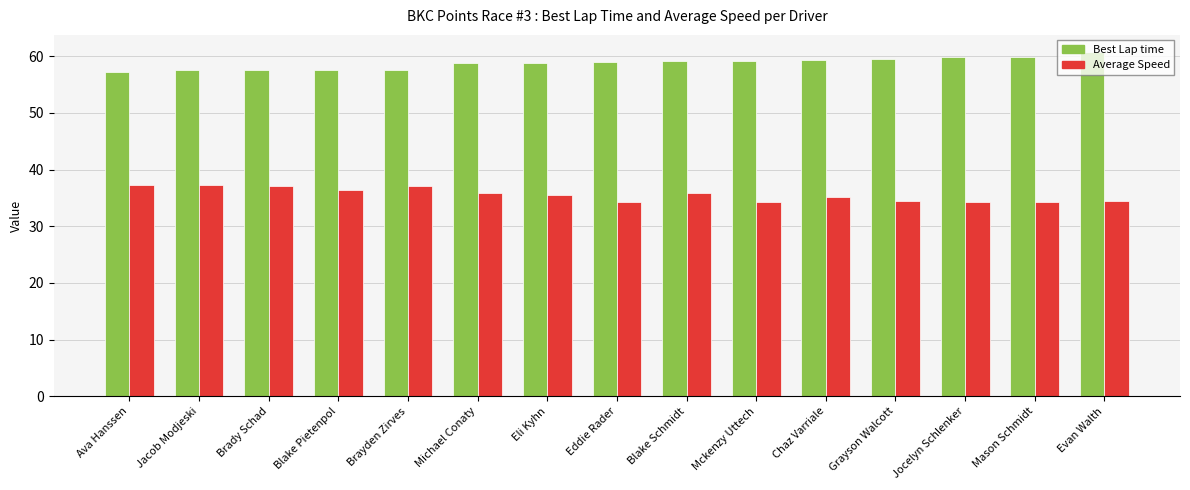

What is the spread (max minus min) of values at Jacob Modjeski?

20.3